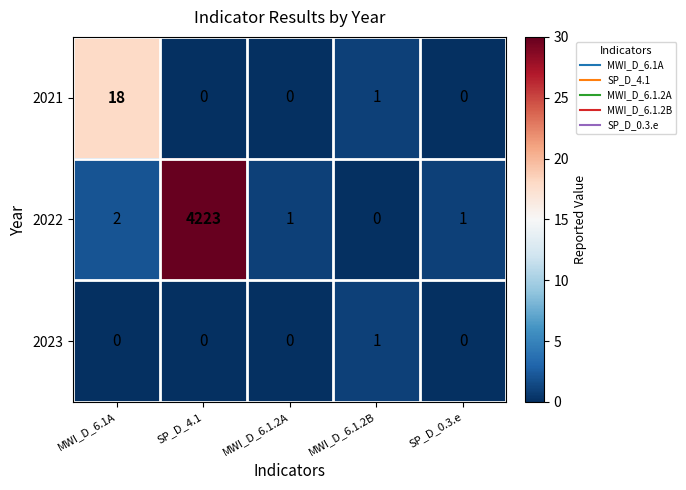

List the series in order of their peak value, lowest first.

2023, 2021, 2022